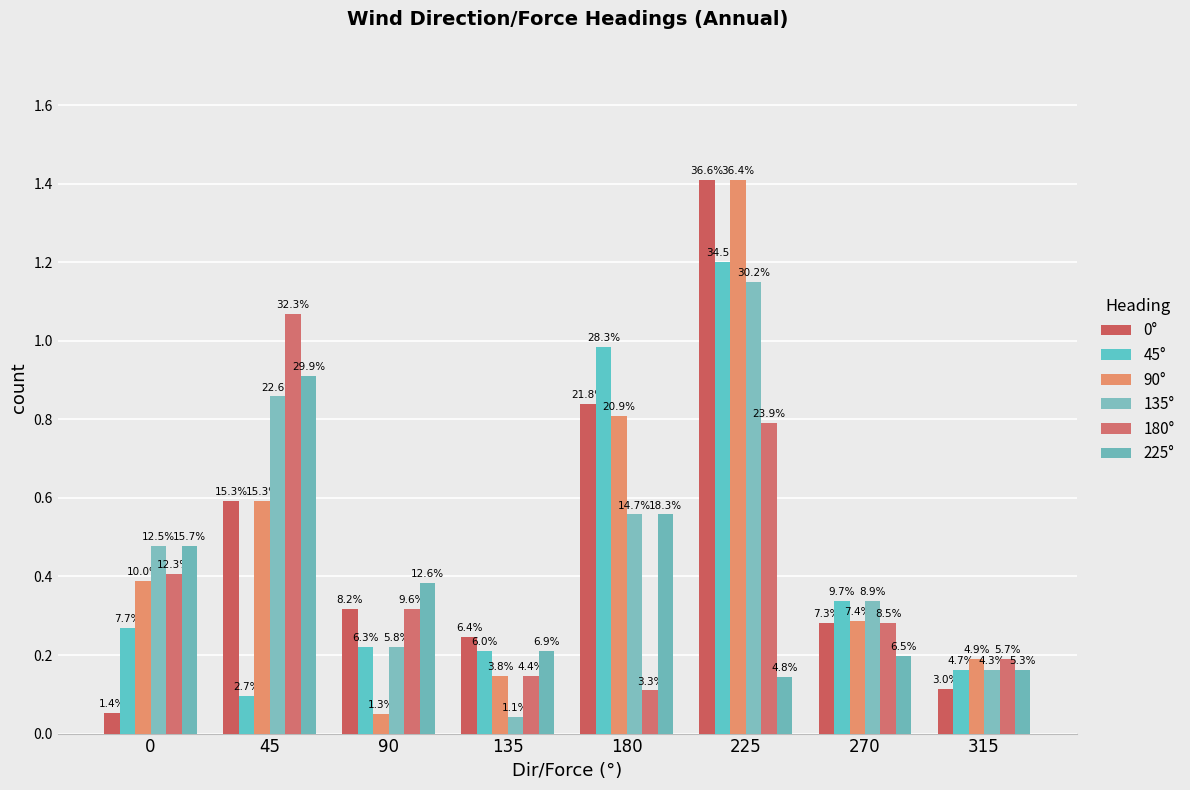

How many groups of bars are there?

8